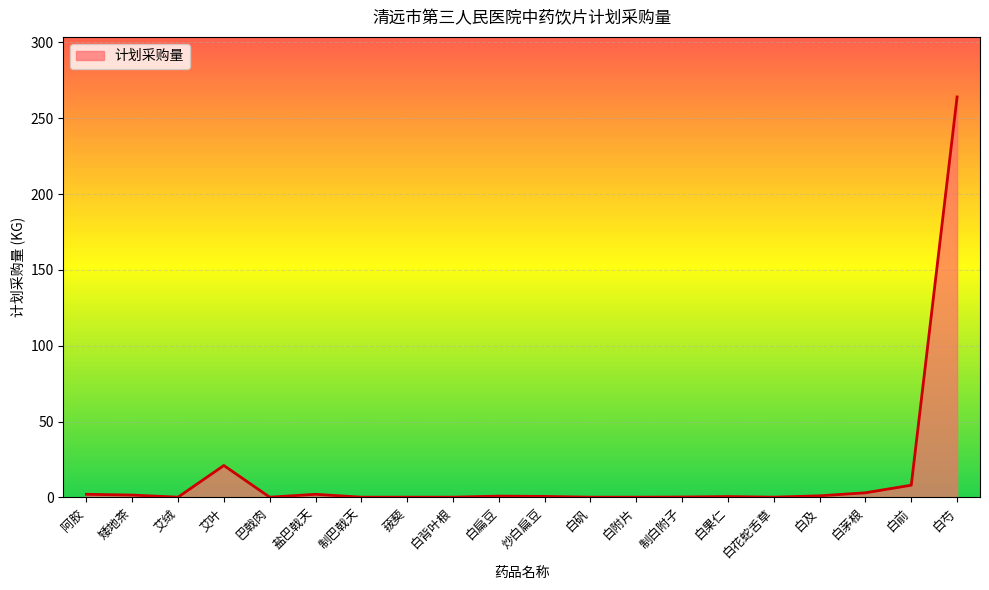

How many lines are shown in the chart?

1